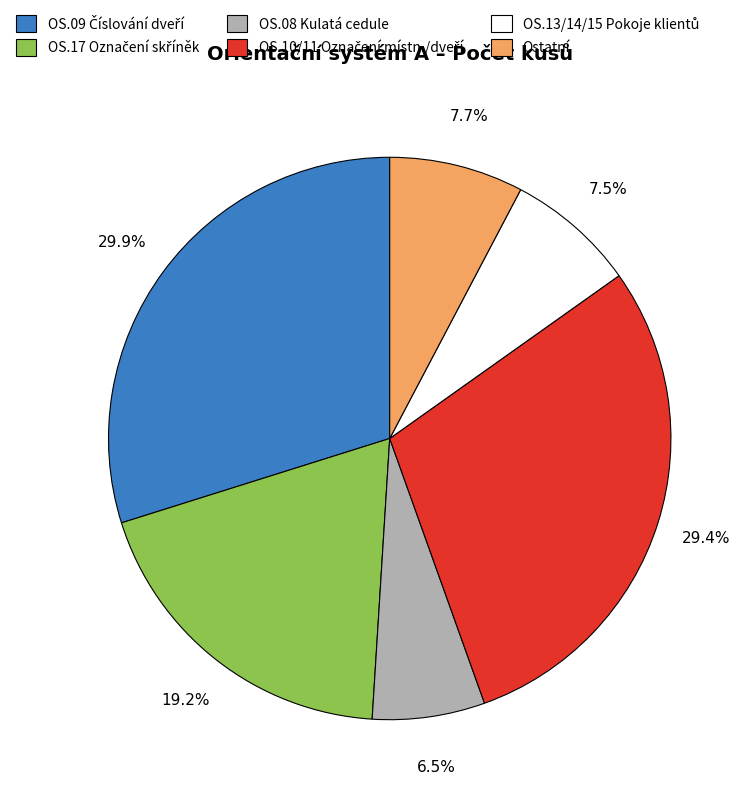

Does any single category account for the majority?

No